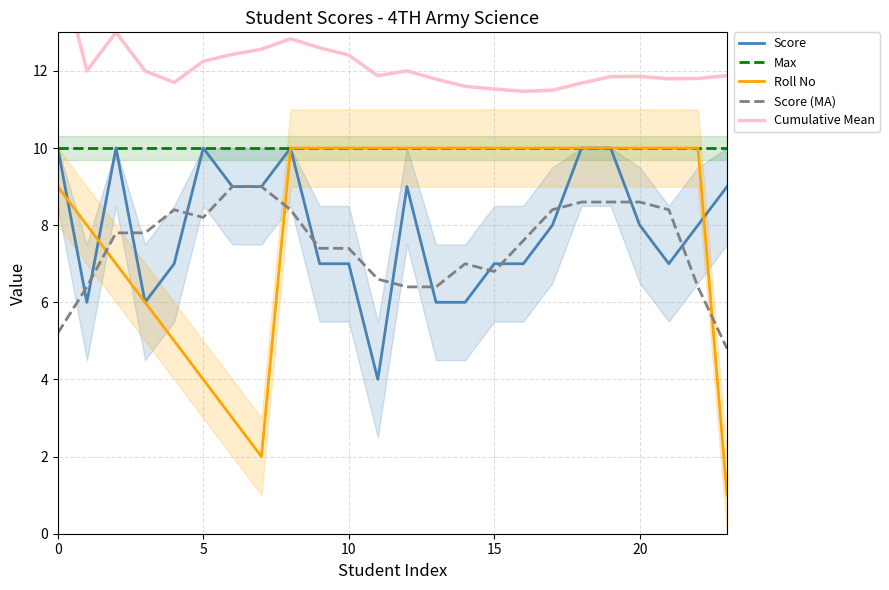

What is the label of the 14th point from the right?

10